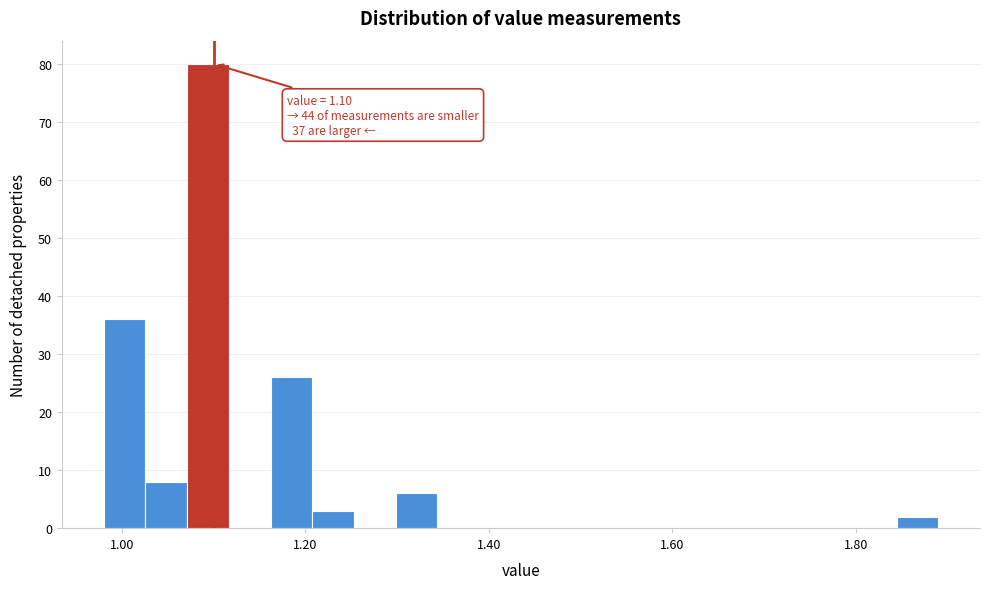

Read against the x-axis, roughly where is the centre of the tallest bar?

1.10